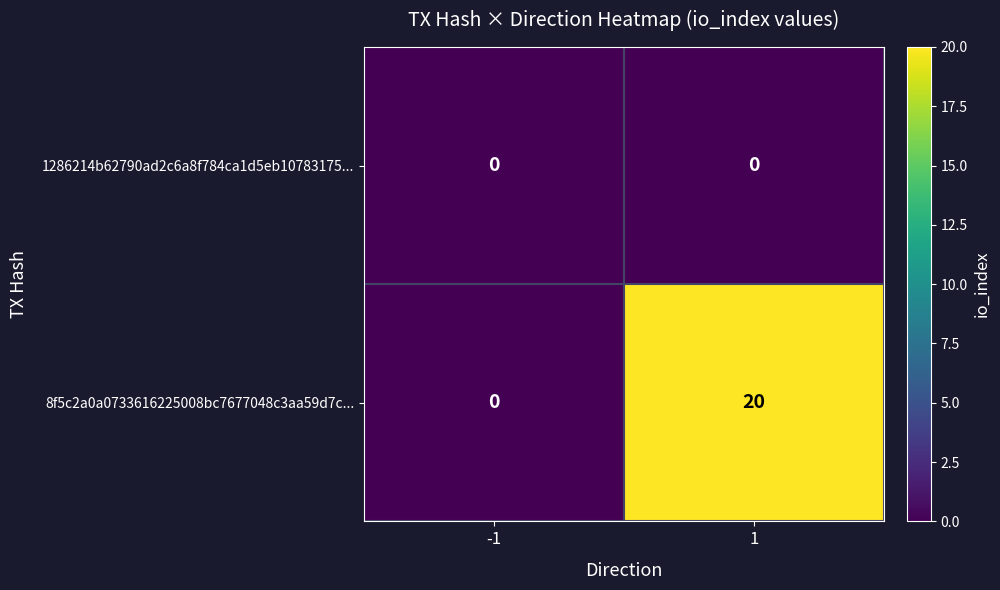

Reading left to right, transcribe all the data shown in this chart.

1286214b62790ad2c6a8f784ca1d5eb10783175...: -1=0	1=0
8f5c2a0a0733616225008bc7677048c3aa59d7c...: -1=0	1=20